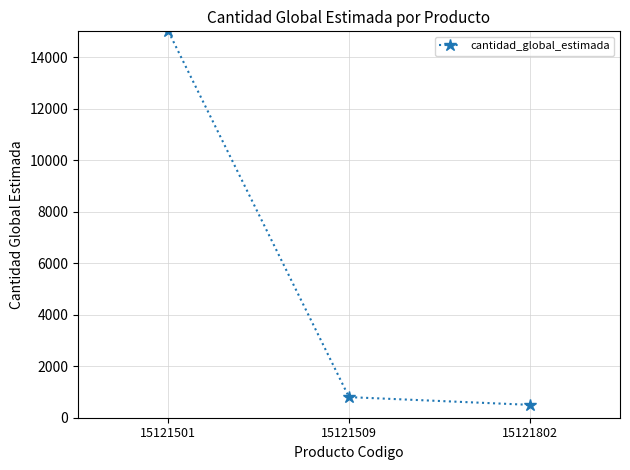

What is the average value?

5433